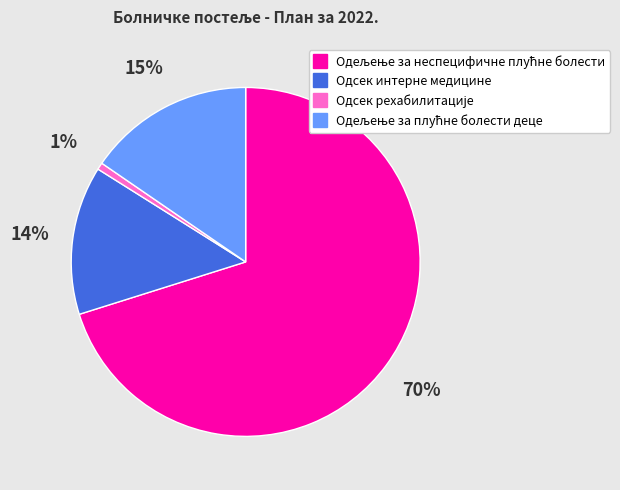

Is there a majority slice in this chart?

Yes